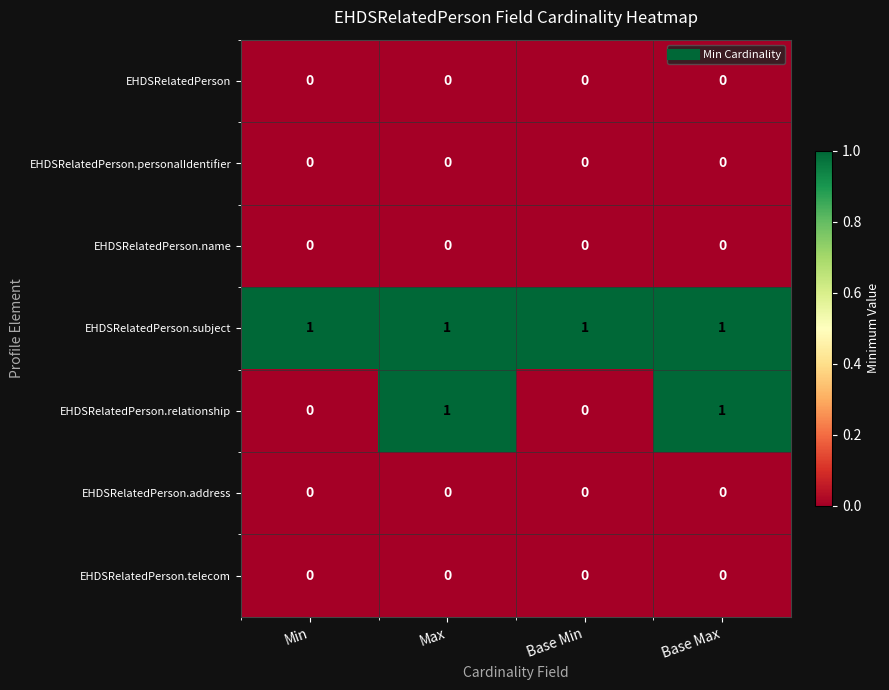

Is it true that EHDSRelatedPerson.relationship equals 1 at Base Max?

True